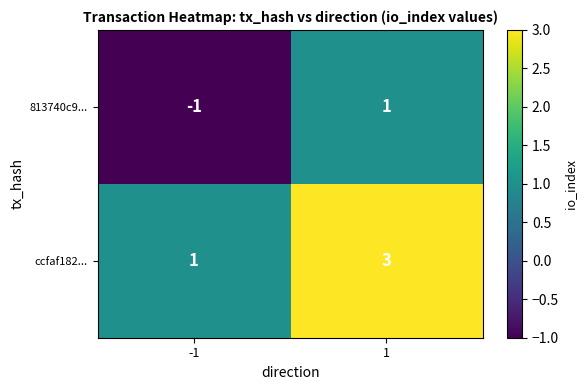

List the series in order of their overall mean, lowest first.

813740c9..., ccfaf182...